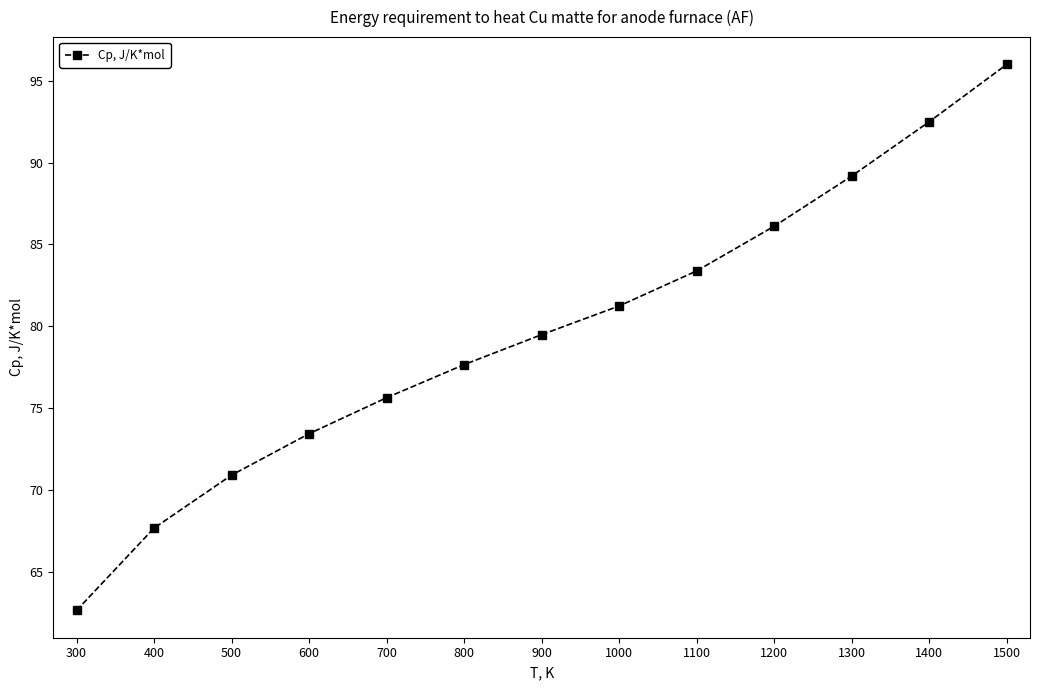

What is the ratio of the value at 1300 to the value at 800?

1.1